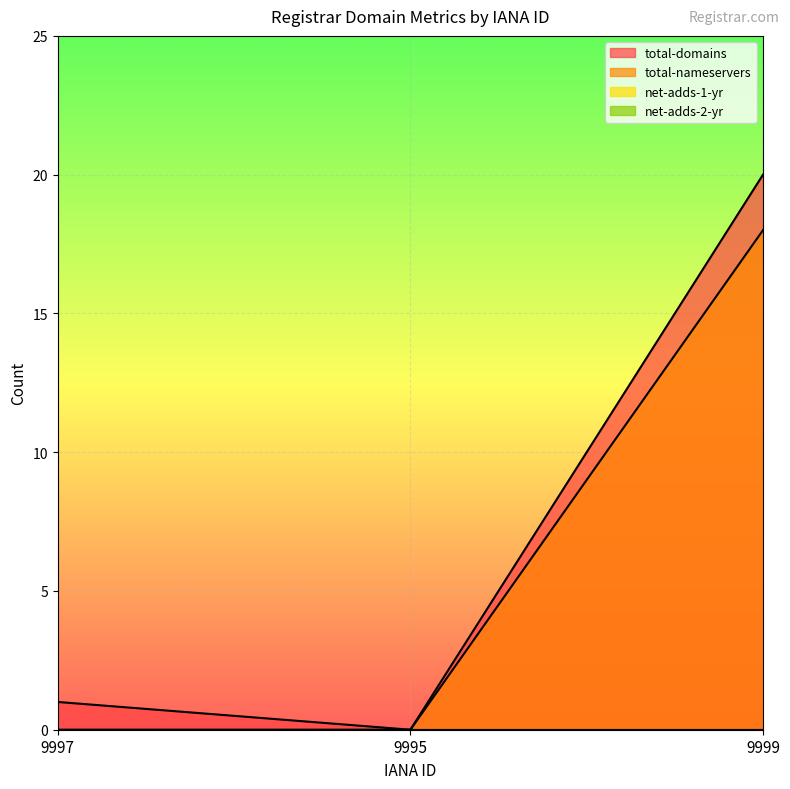

Rank the series by their average value, from lowest to highest.

total-nameservers, total-domains